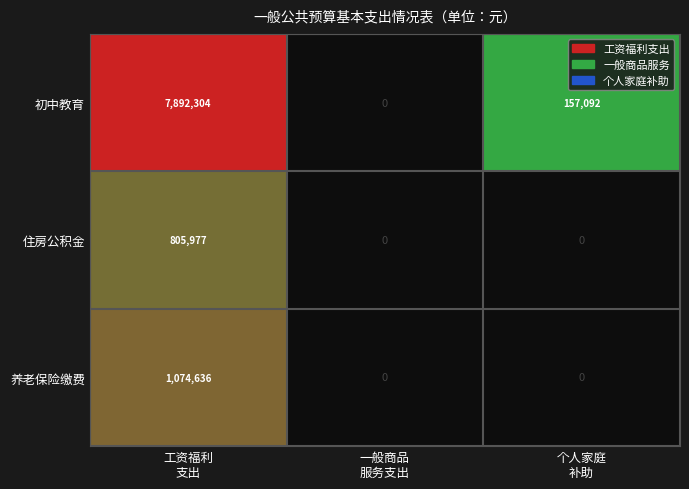

List the series in order of their peak value, lowest first.

住房公积金, 养老保险缴费, 初中教育